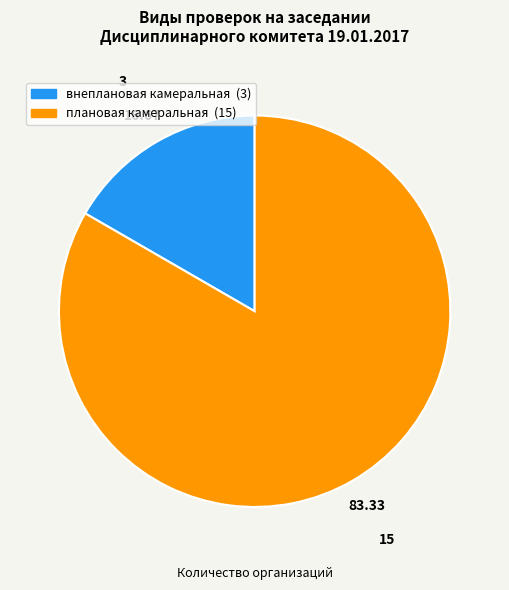

How many segments does this pie chart have?

2